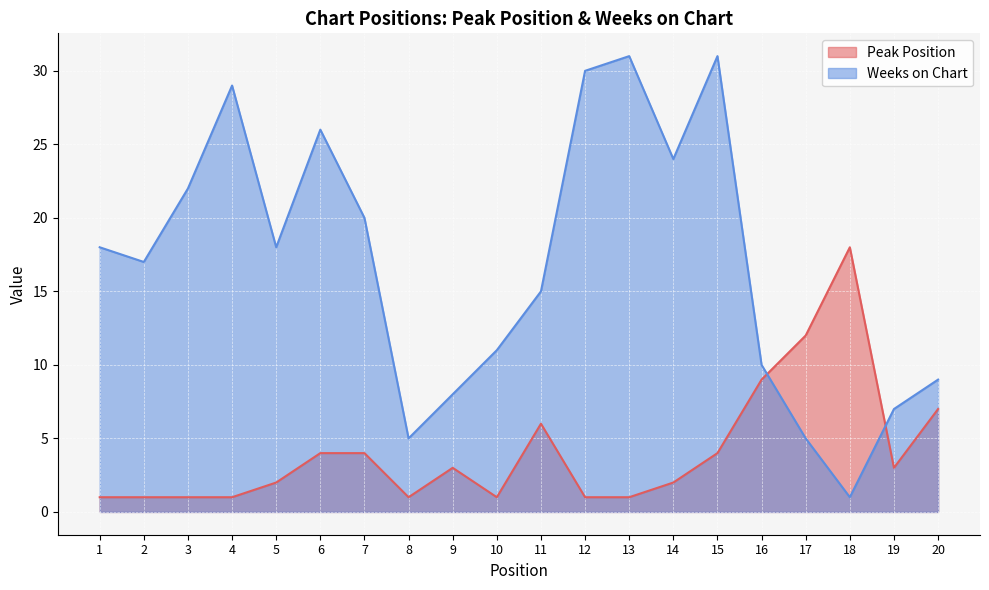

In Weeks on Chart, how many points are higher than both neighbors (excluding endpoints)?

4